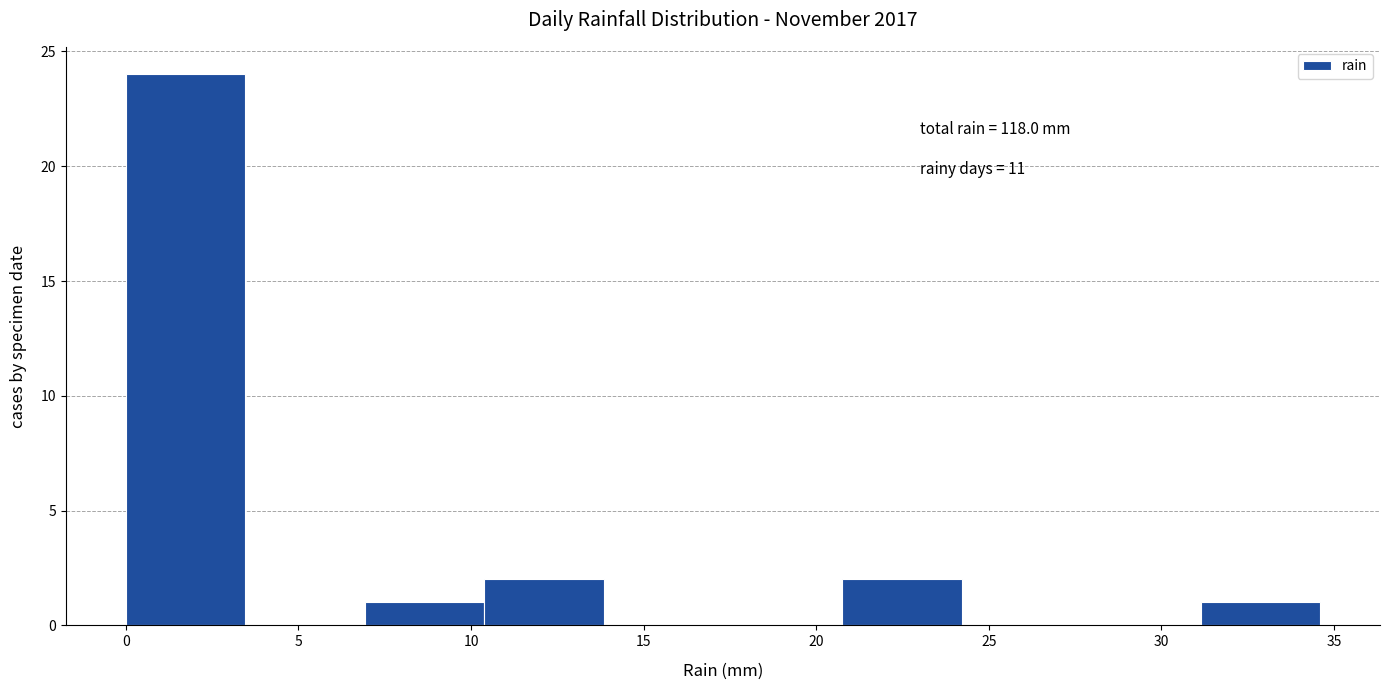

Which range on the x-axis has the tallest bar?

0.0 to 3.5